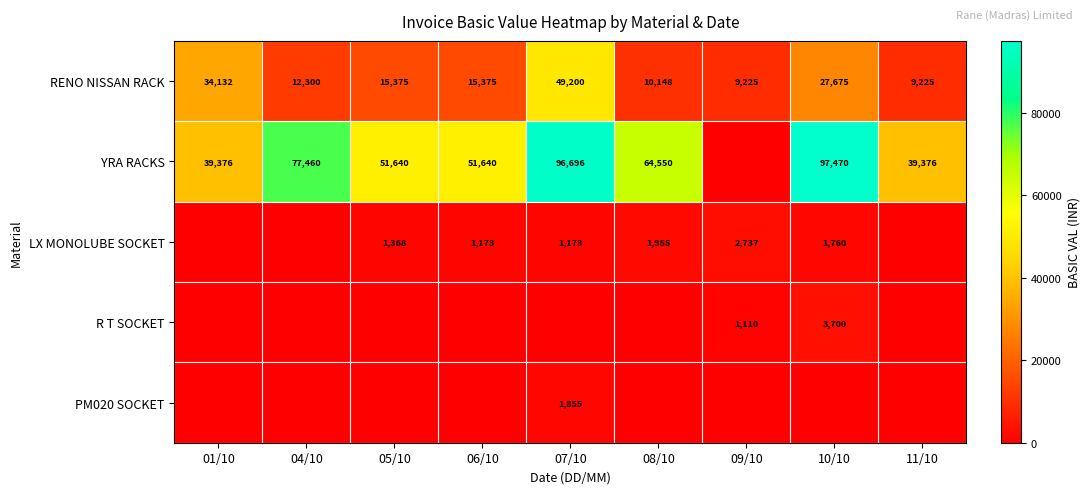

Is the value of R T SOCKET at 10/10 greater than the value of RENO NISSAN RACK at 11/10?

No